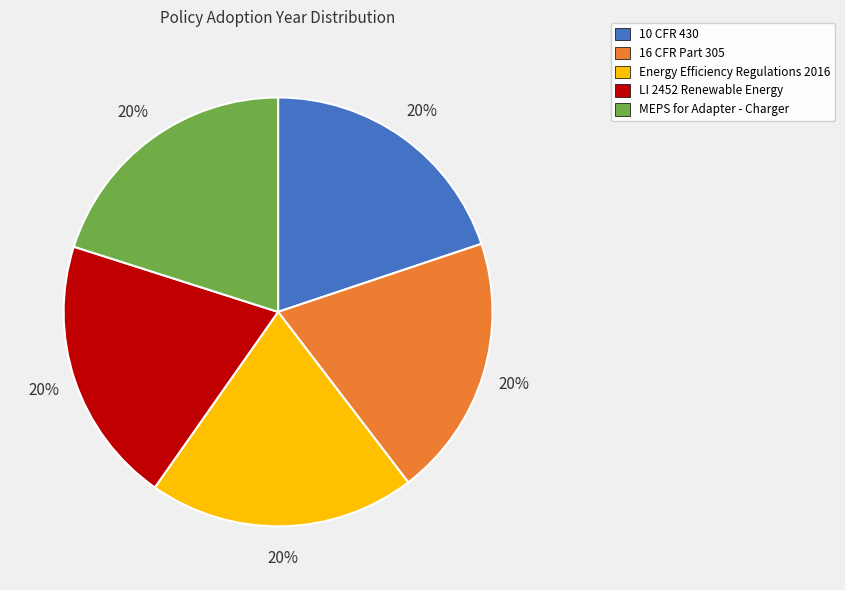

Combined, do MEPS for Adapter - Charger and 16 CFR Part 305 account for over 50%?

No